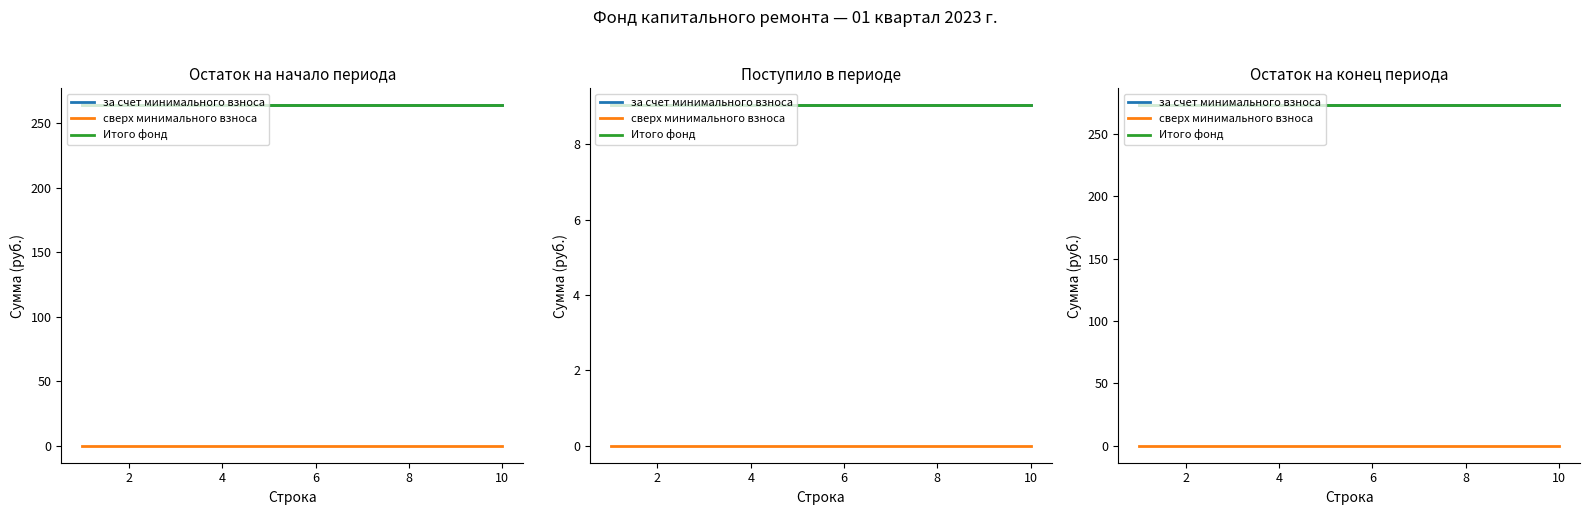

The value of сверх минимального взноса at 8 is 0.0. True or false?

True